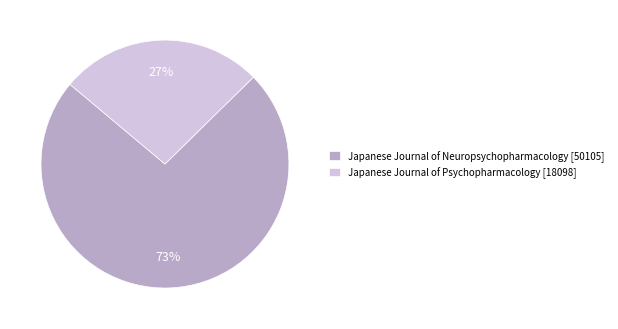

Between Japanese Journal of Neuropsychopharmacology [50105] and Japanese Journal of Psychopharmacology [18098], which is larger?

Japanese Journal of Neuropsychopharmacology [50105]